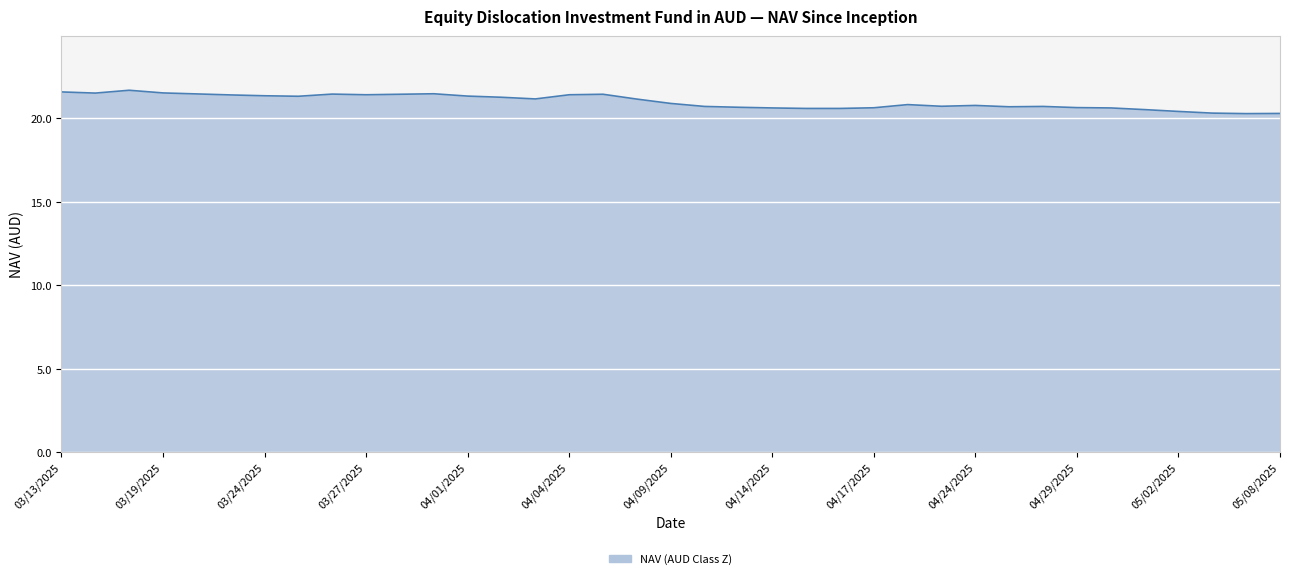

What is the minimum value shown in the chart?

20.3